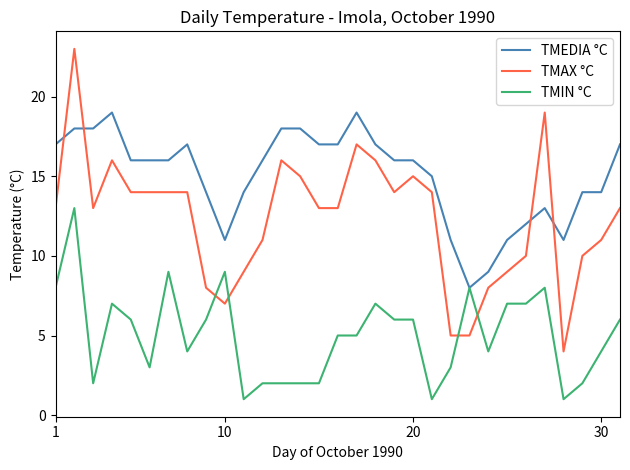

Which series has the largest total across all categories?

TMEDIA °C